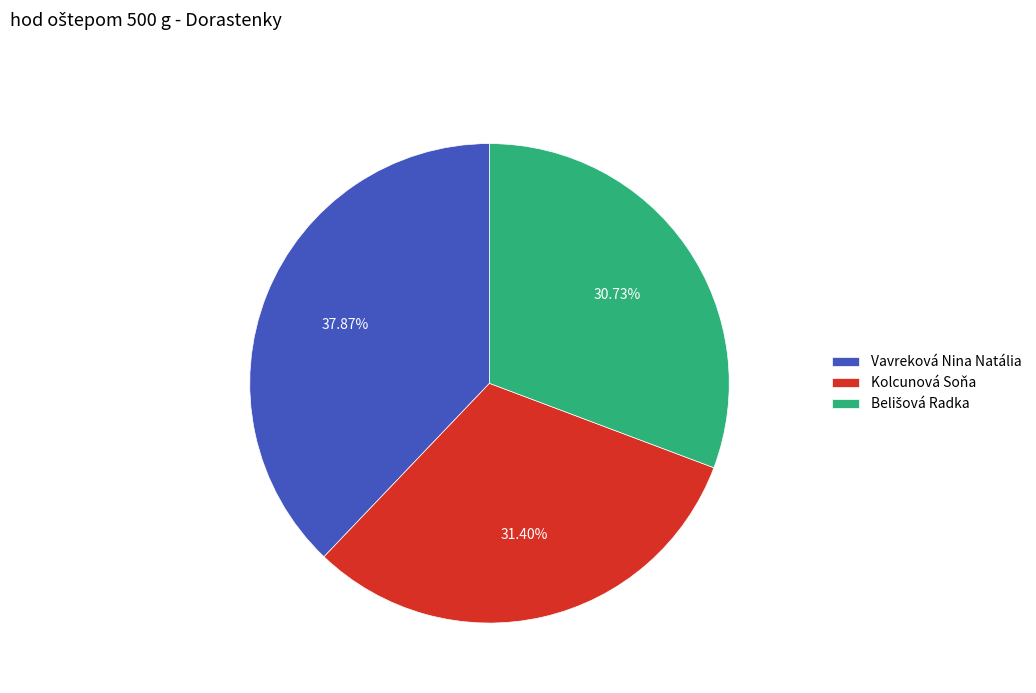

Count the number of slices in the pie.

3